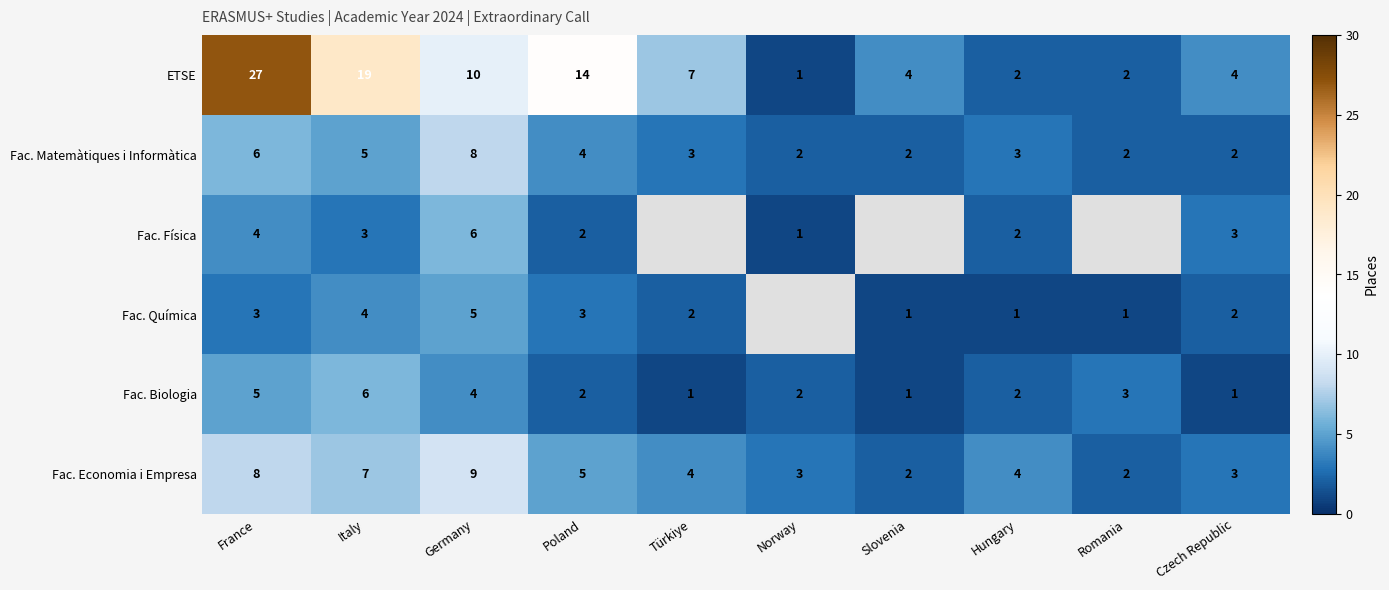

True or false: Fac. Biologia has a value of 7.4 at France.

False